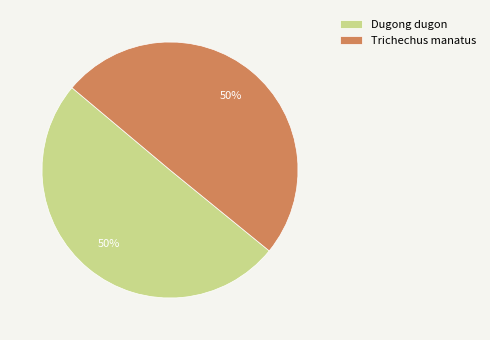

Is the sum of Trichechus manatus and Dugong dugon greater than half?

Yes